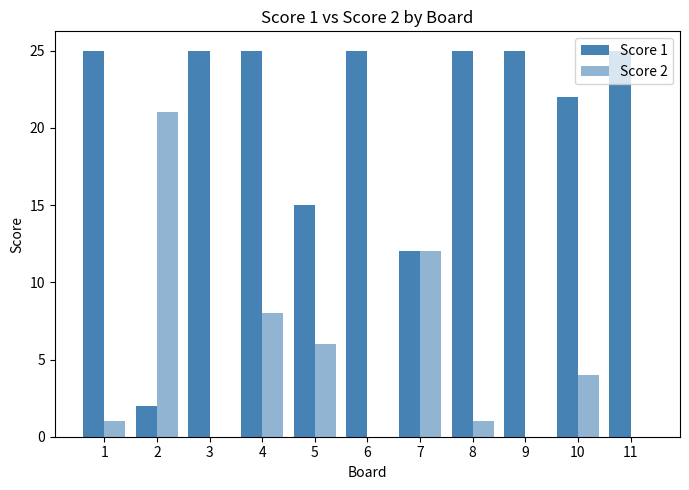

How many series are shown in this chart?

2